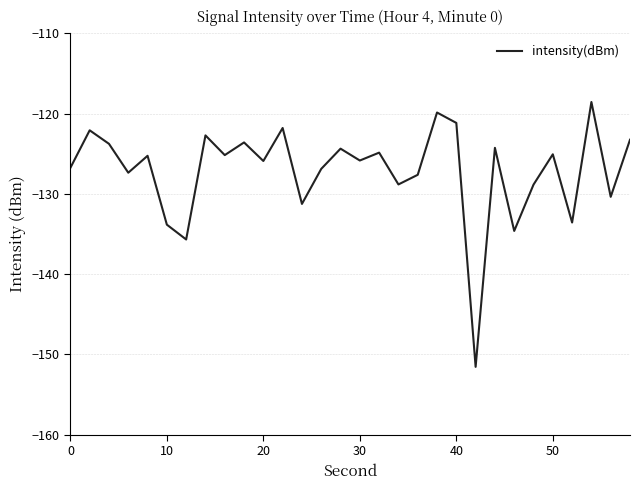

What is the difference between the maximum and minimum values?

33.0